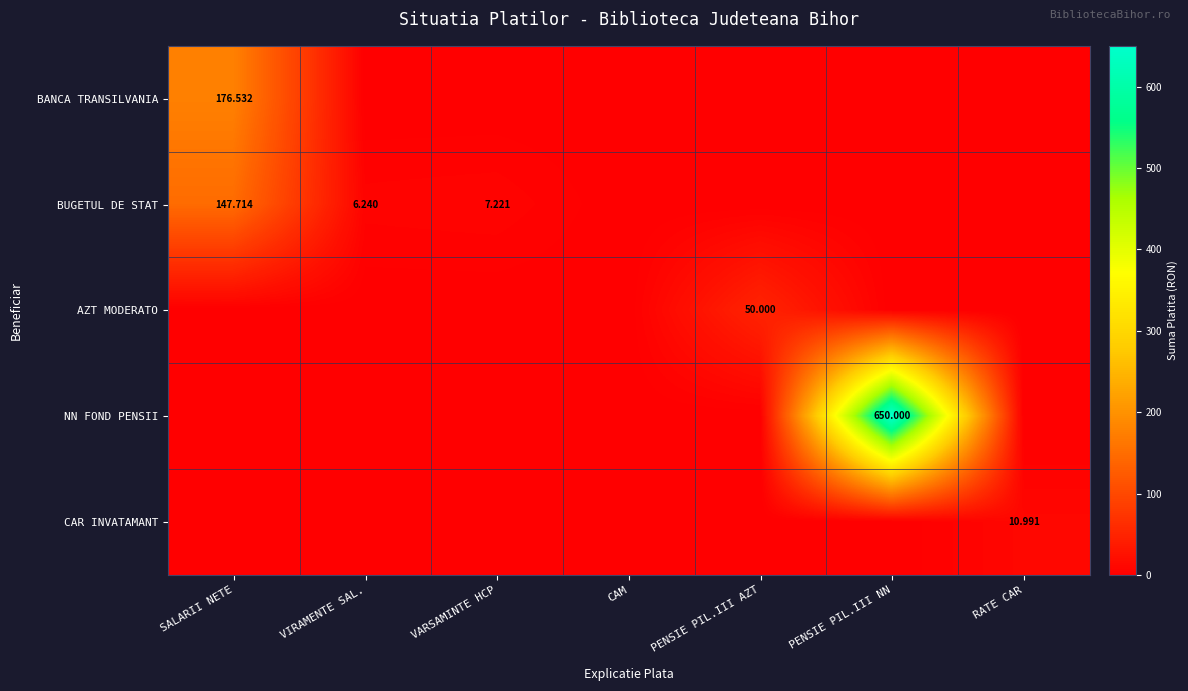

Is it true that CAR INVATAMANT equals 5.7 at SALARII NETE?

False